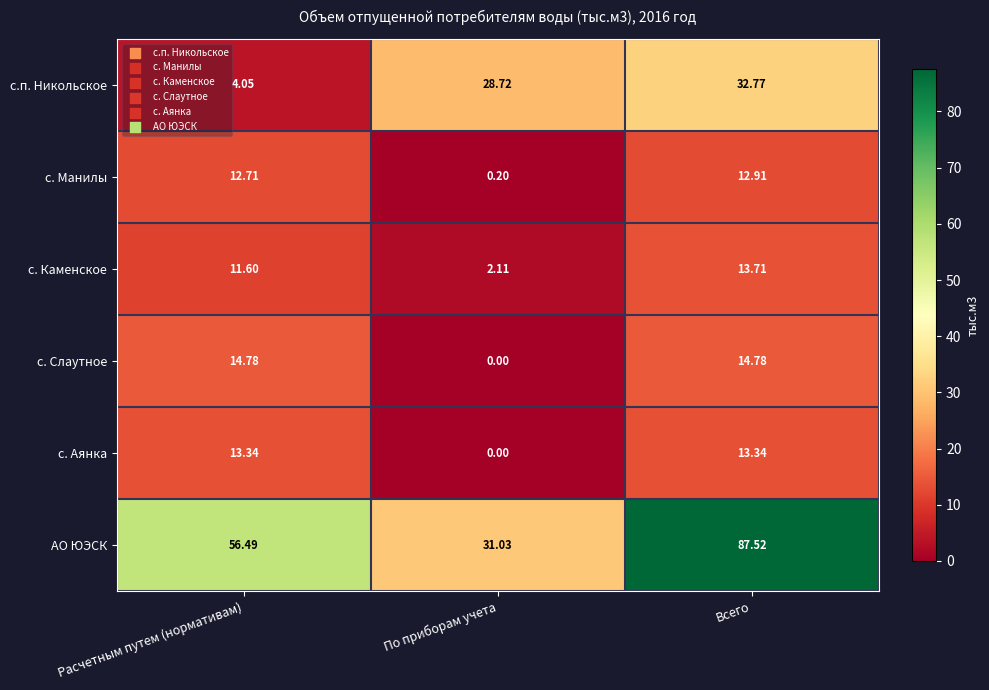

At which category does the chart reach its minimum across all series?

По приборам учета